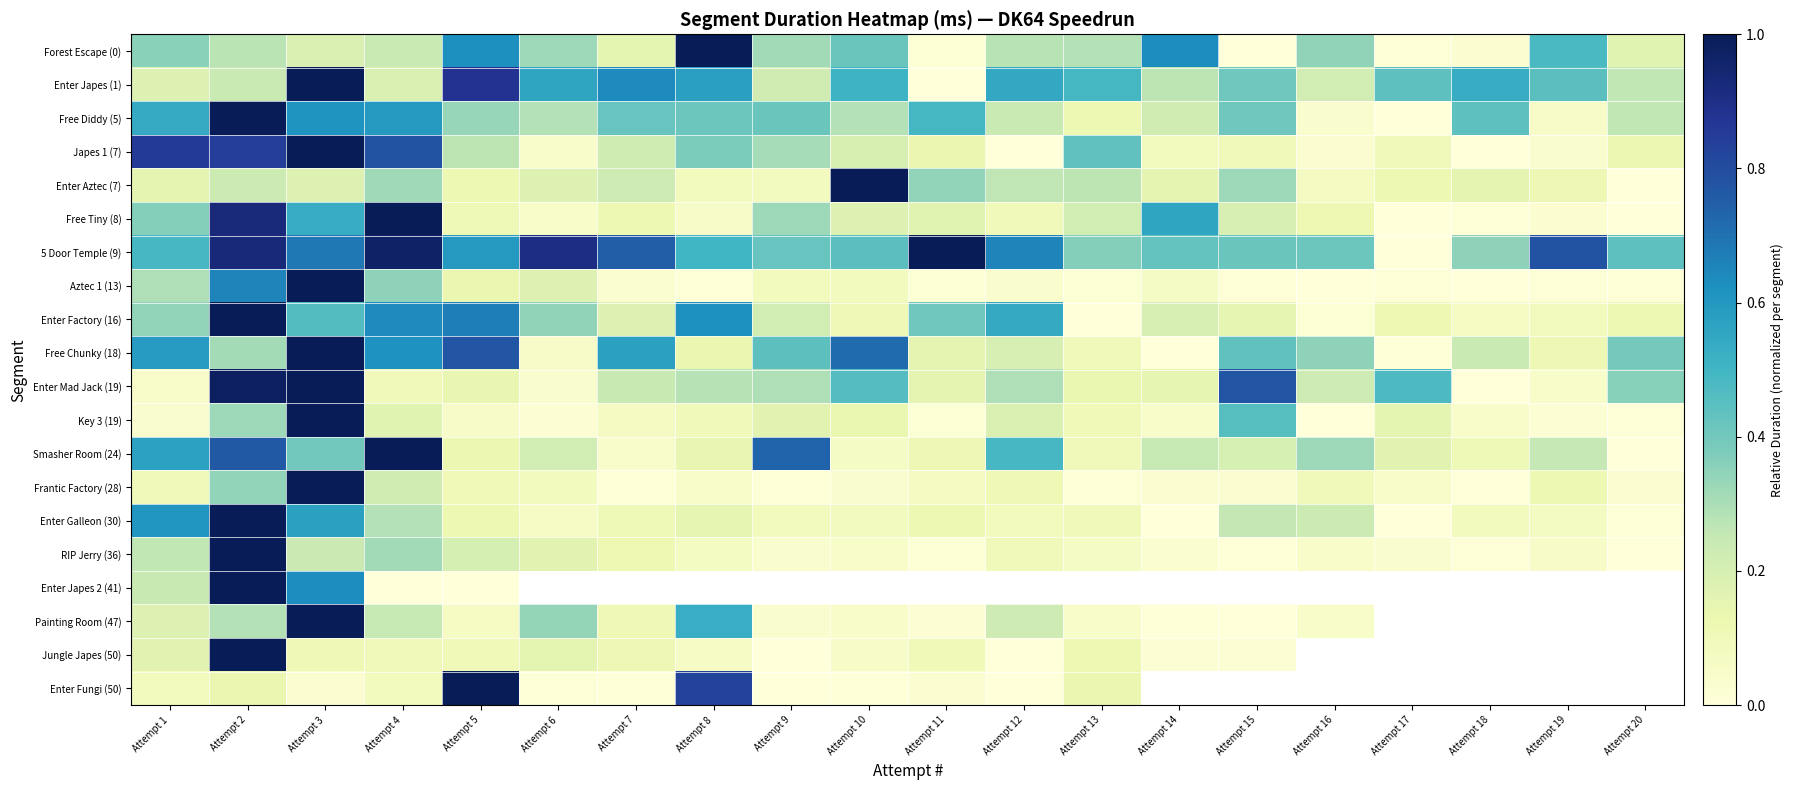

What value does the Enter Galleon (30) series have at Attempt 1?

0.6